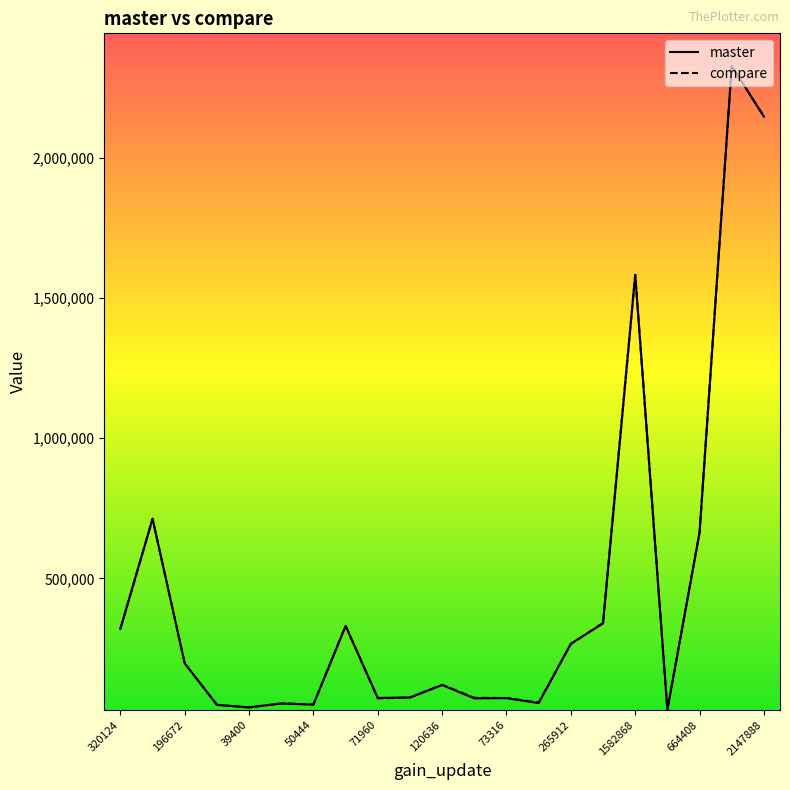

Does the chart display data point markers on the line(s)?

No